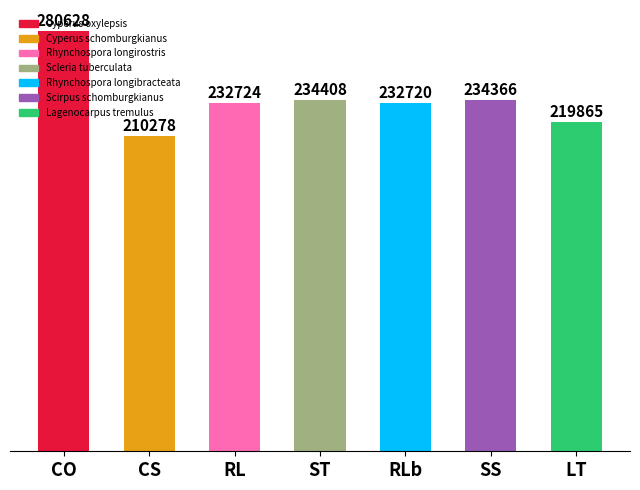

At which category does the chart reach its minimum across all series?

CS